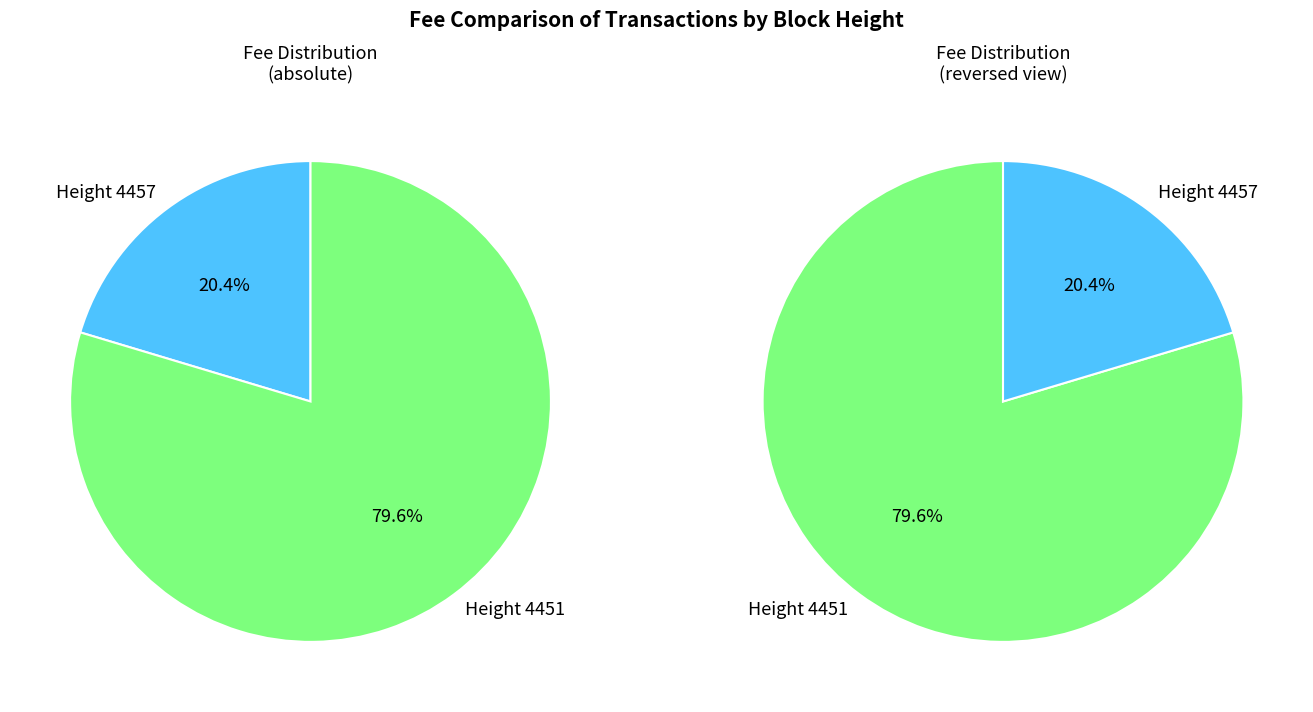

What percentage is the 4457 slice, to the nearest percent?

20%